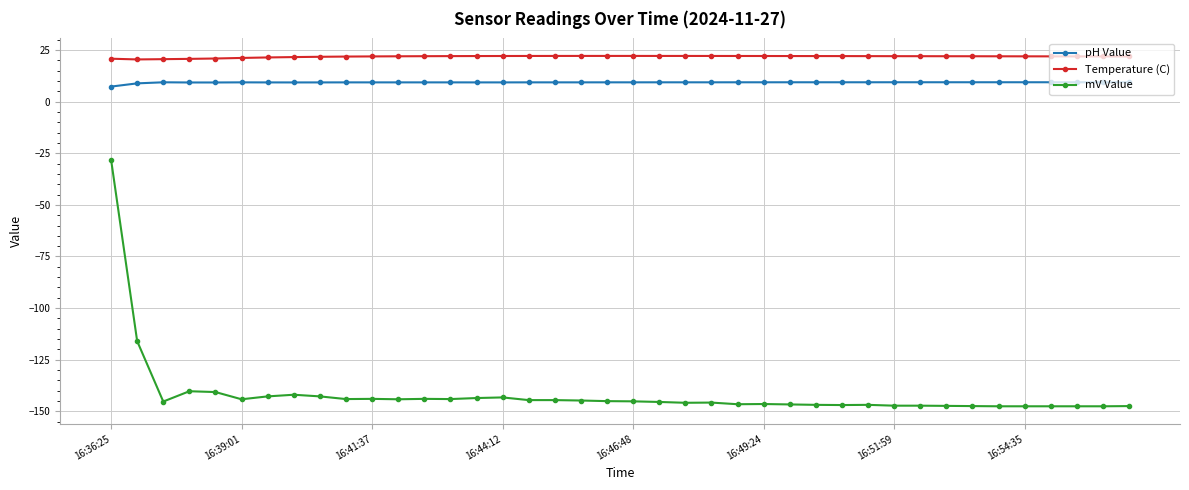

Which series has the largest total across all categories?

Temperature (C)